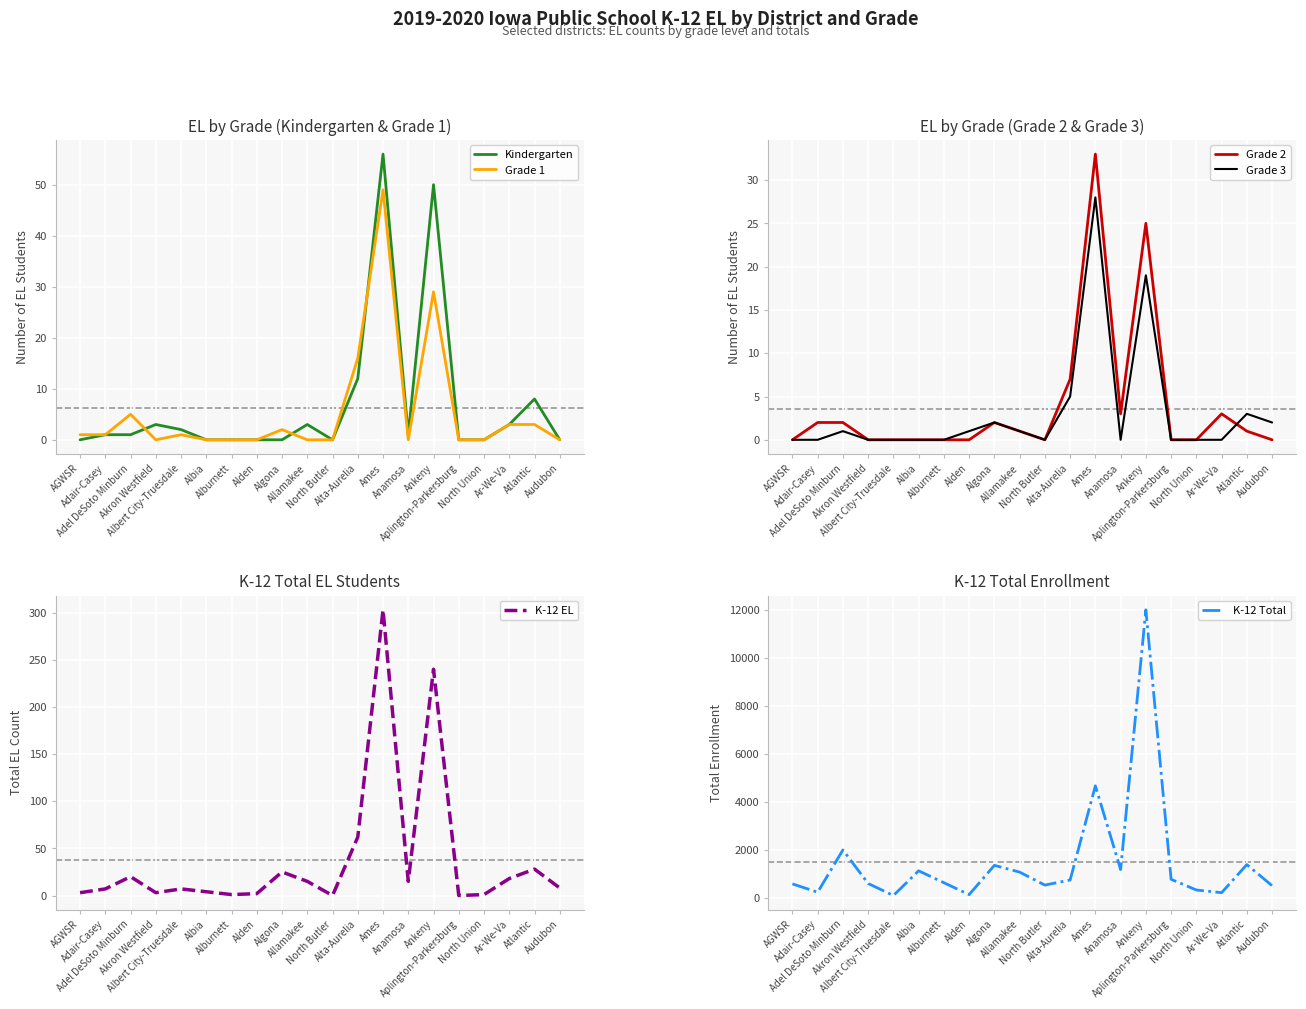

How many lines are shown in the chart?

6